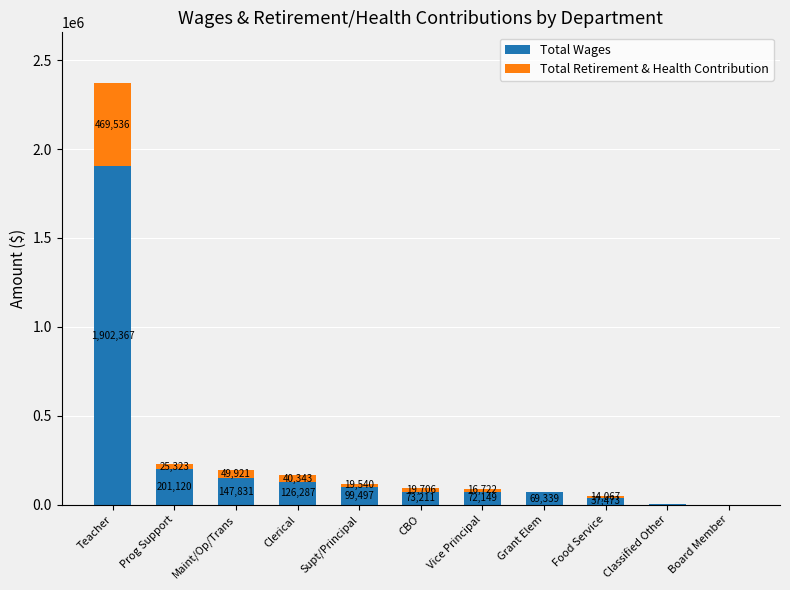

At which label does Total Wages first exceed 73211?

Teacher